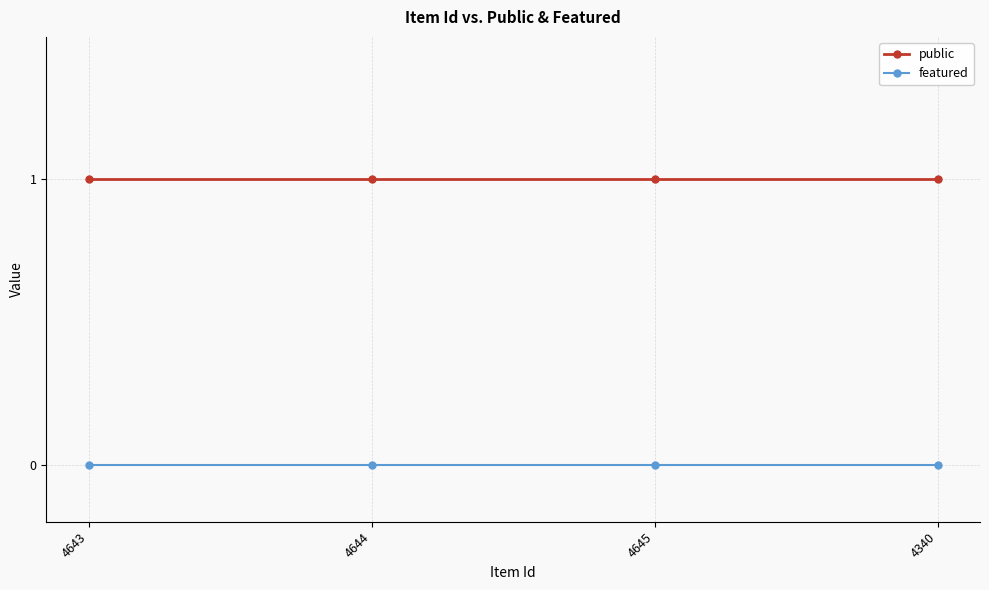

Which series has the largest total across all categories?

public